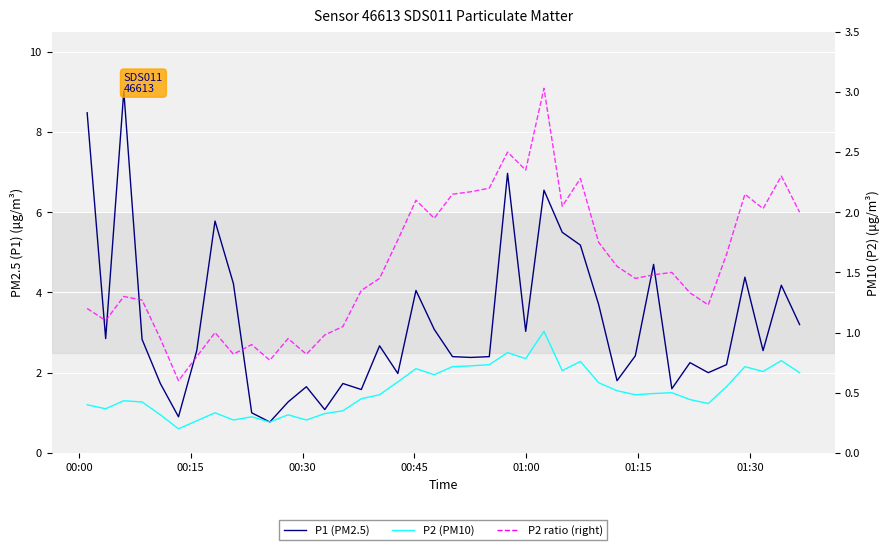

Is it true that P1 (PM2.5) equals 0.7 at 39?

False